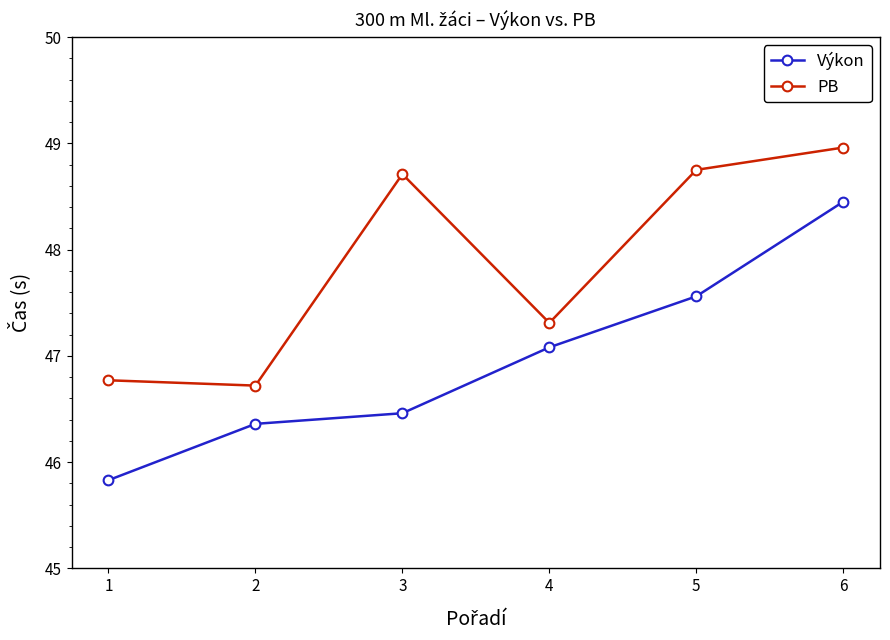

True or false: Výkon has a value of 20.1 at 1.

False